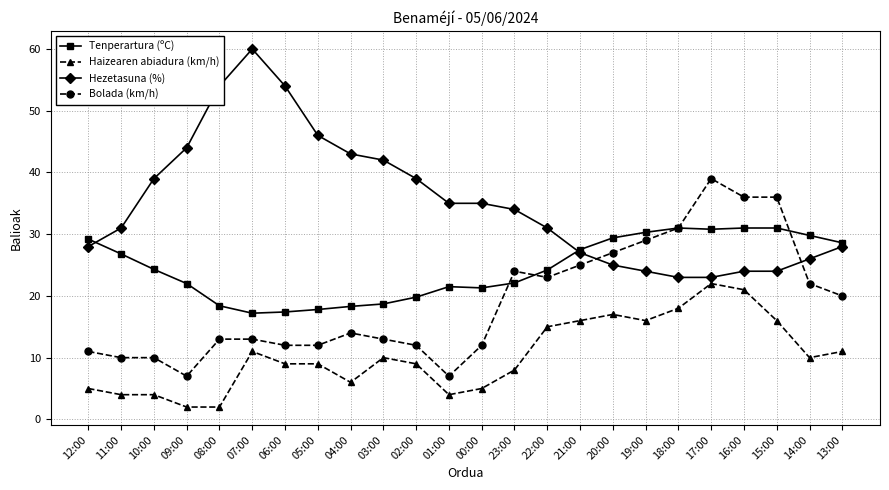

What is the minimum value shown in the chart?

2.0